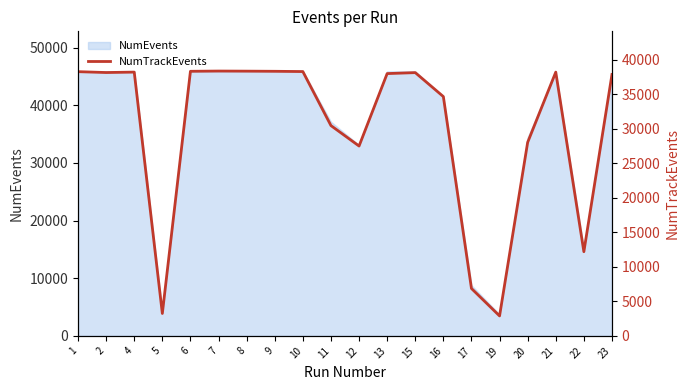

Rank the categories by value from highest to lowest.

7, 8, 6, 9, 10, 1, 4, 21, 2, 15, 13, 23, 16, 11, 20, 12, 22, 17, 5, 19